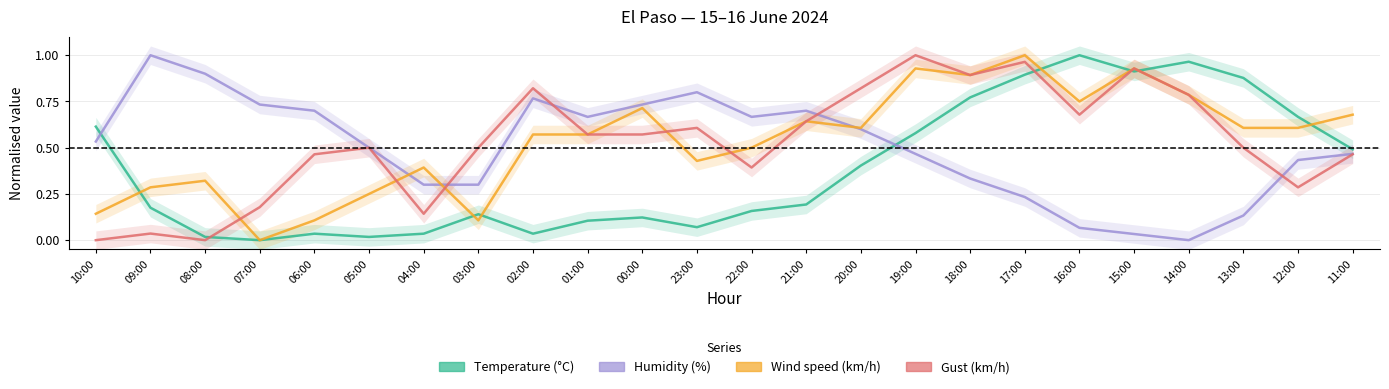

What position from the left is 17:00?

18